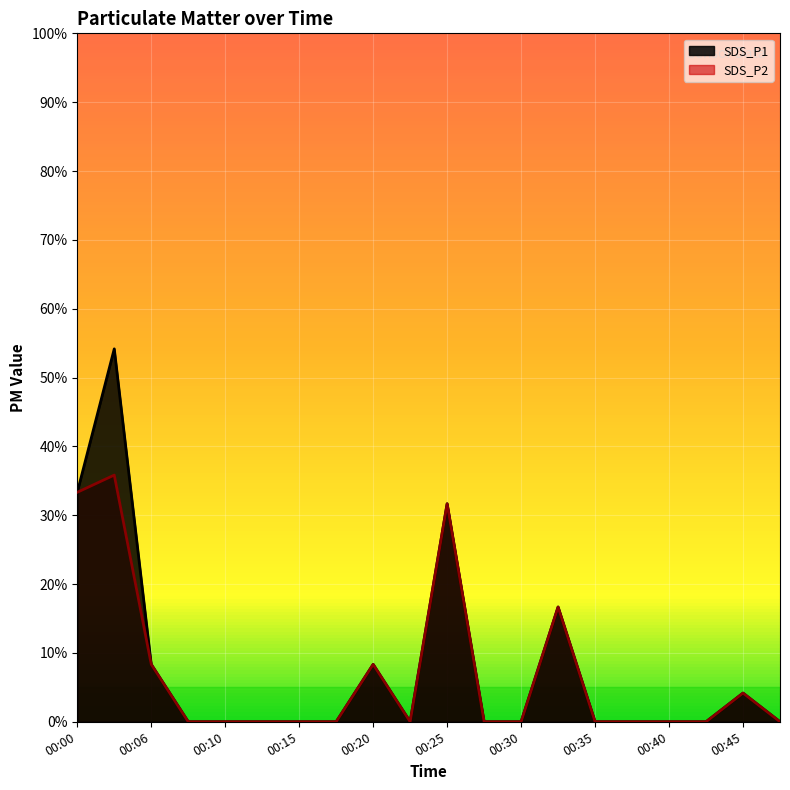

At which category does SDS_P2 reach its first local valley?

00:23